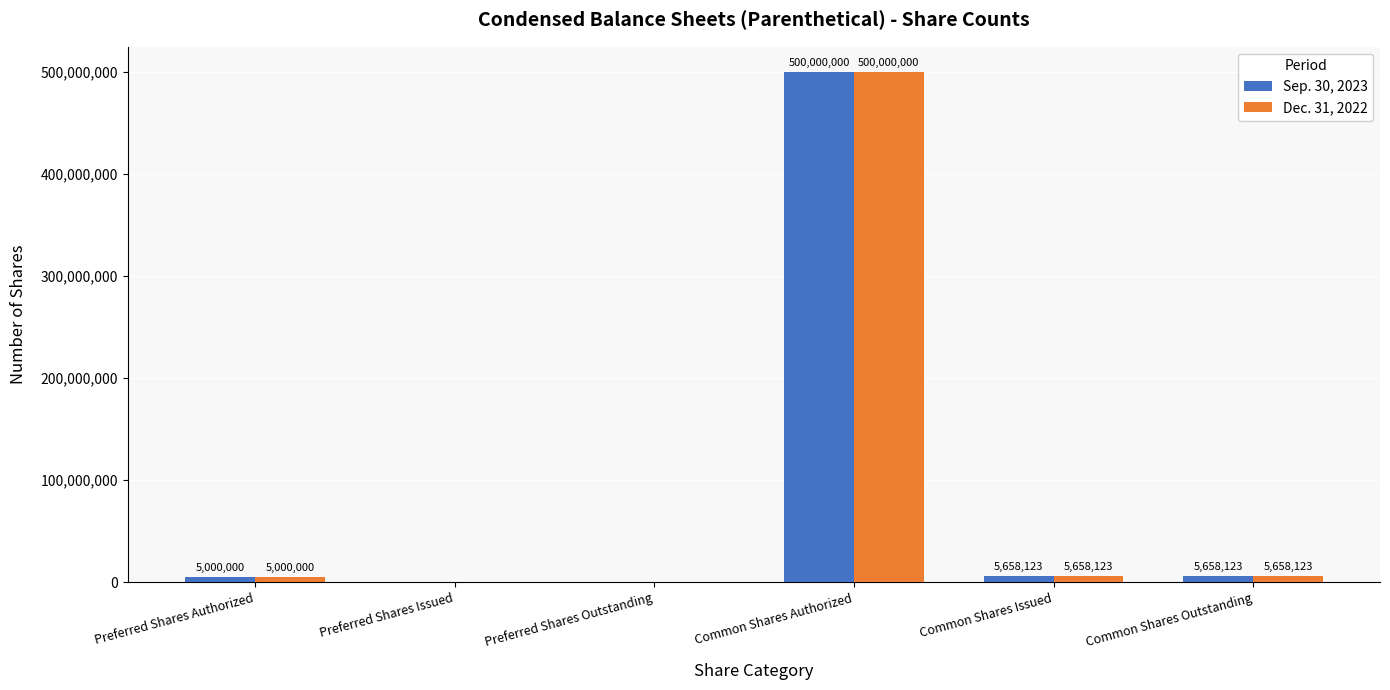

The value of Dec. 31, 2022 at Preferred Shares Outstanding is 0. True or false?

True